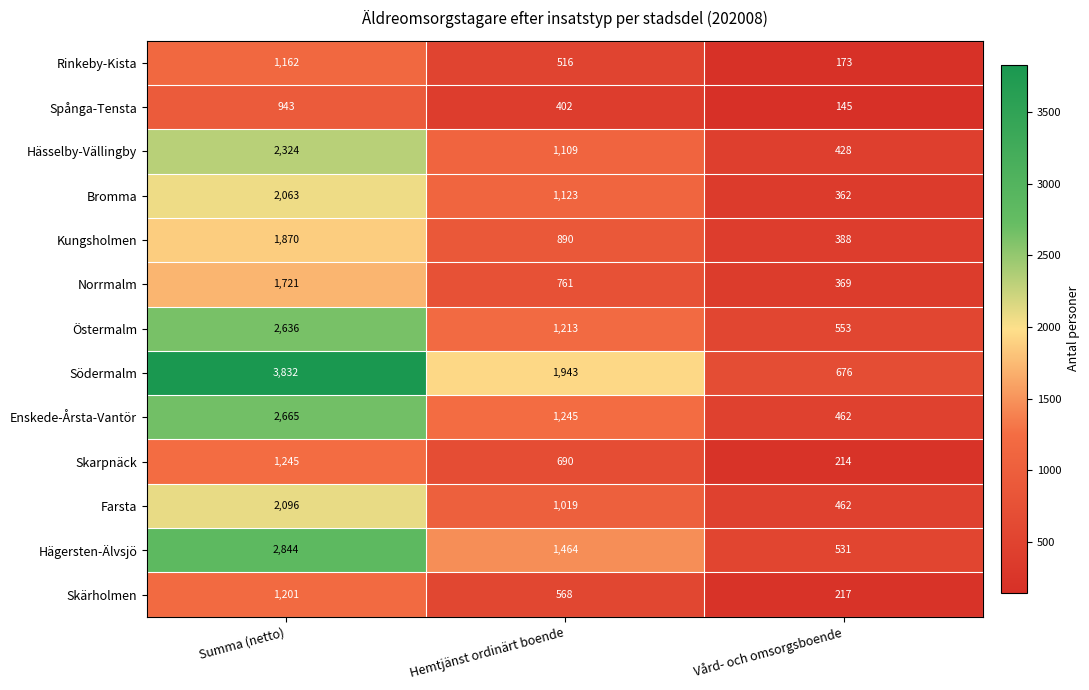

List the series in order of their peak value, lowest first.

Spånga-Tensta, Rinkeby-Kista, Skärholmen, Skarpnäck, Norrmalm, Kungsholmen, Bromma, Farsta, Hässelby-Vällingby, Östermalm, Enskede-Årsta-Vantör, Hägersten-Älvsjö, Södermalm